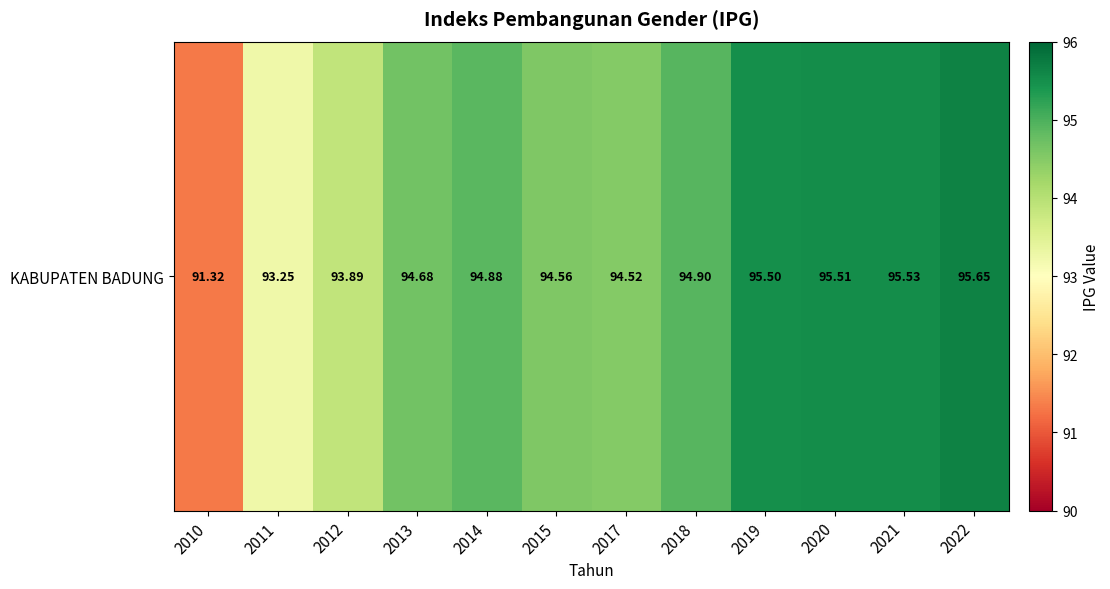

True or false: the data shows 94.5 at 2017.

True